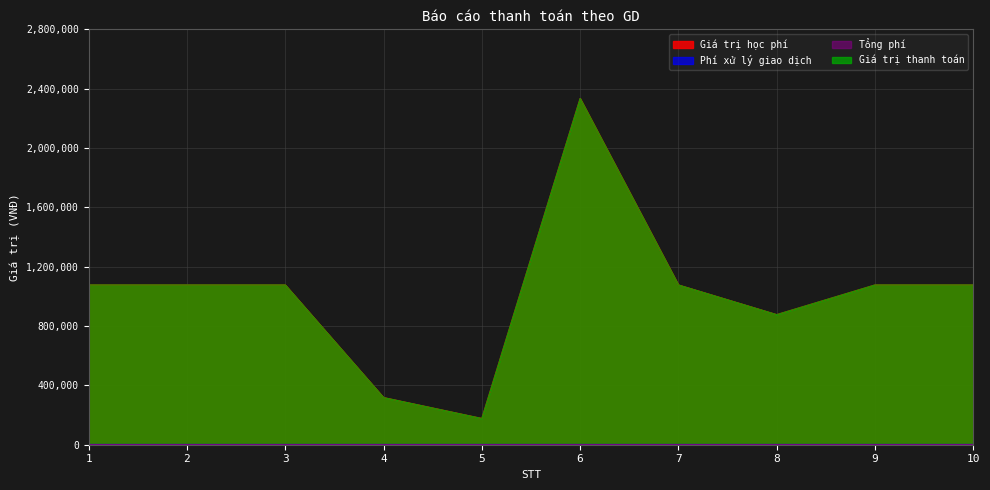

Count the number of categories in the chart.

10